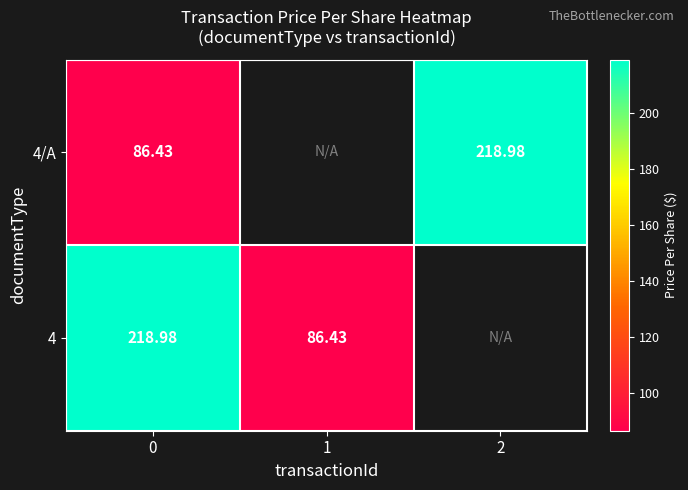

List the labels in order of 4/A value, smallest first.

0, 1, 2